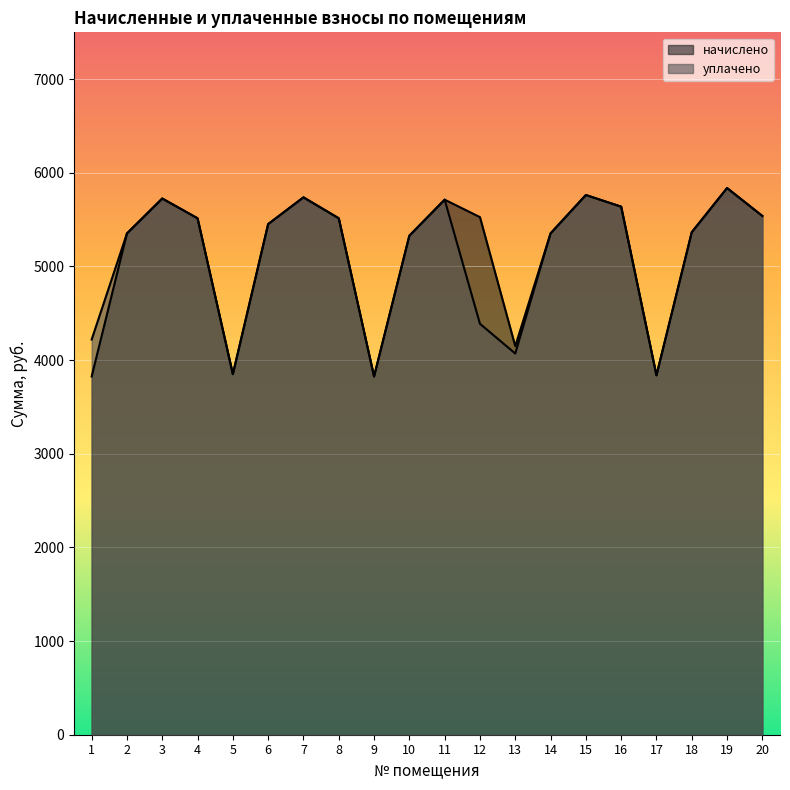

Which series changed the most between 1 and 7?

начислено